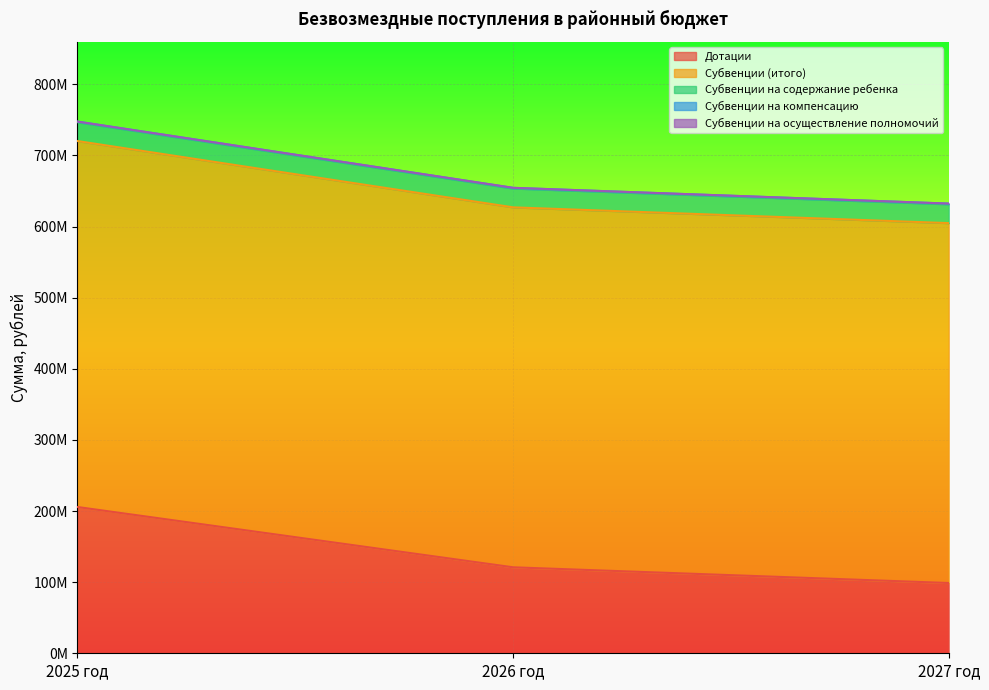

Which label corresponds to the largest value in the chart?

2025 год